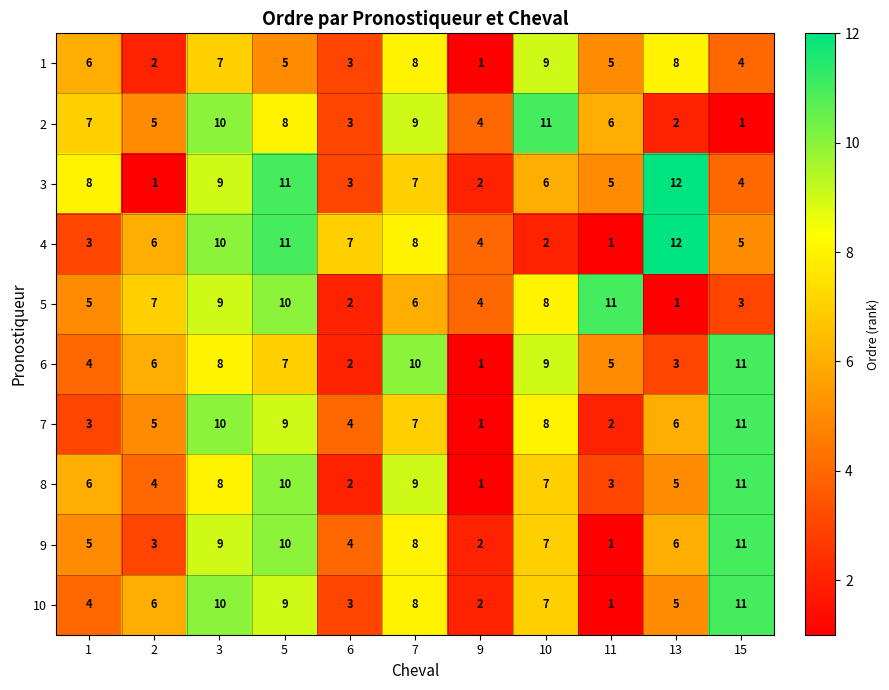

What is the average value of the 6 series?

6